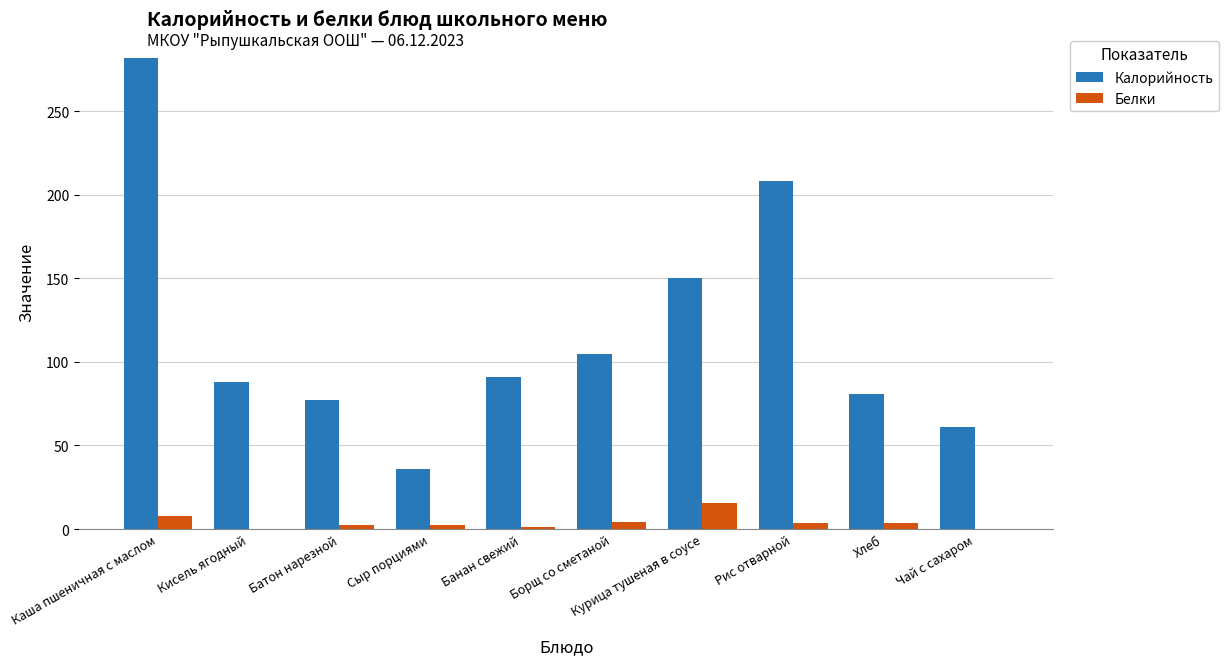

Which series has the largest range (max minus min)?

Калорийность